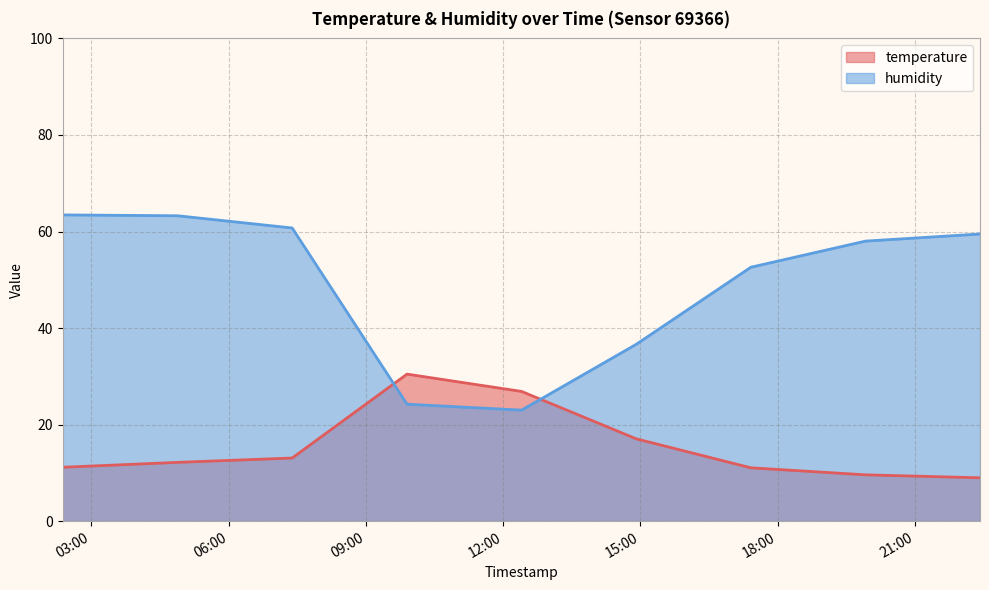

List the series in order of their peak value, highest first.

humidity, temperature